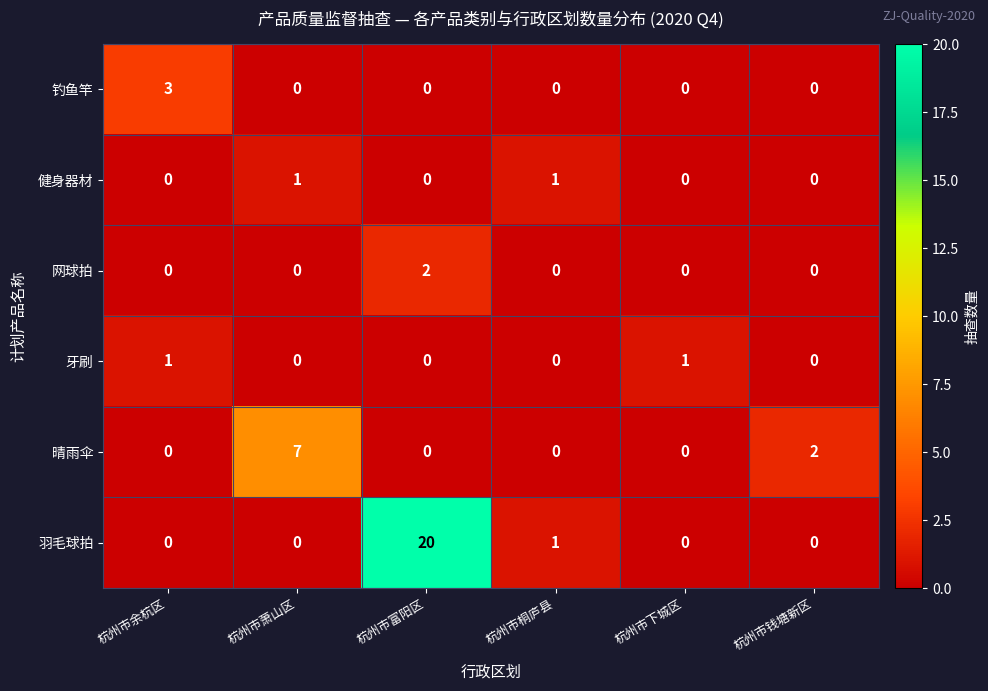

Is the value of 羽毛球拍 at 杭州市萧山区 greater than the value of 钓鱼竿 at 杭州市余杭区?

No